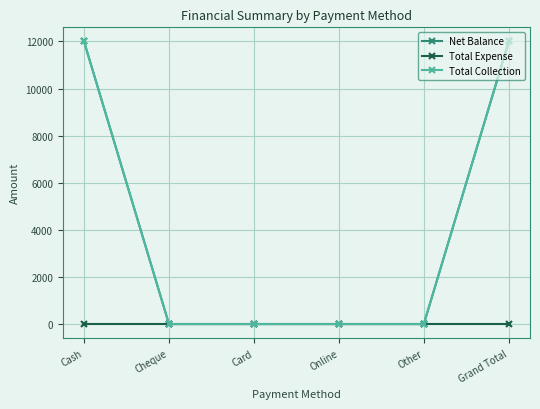

Is this an area chart (filled region under the line)?

No